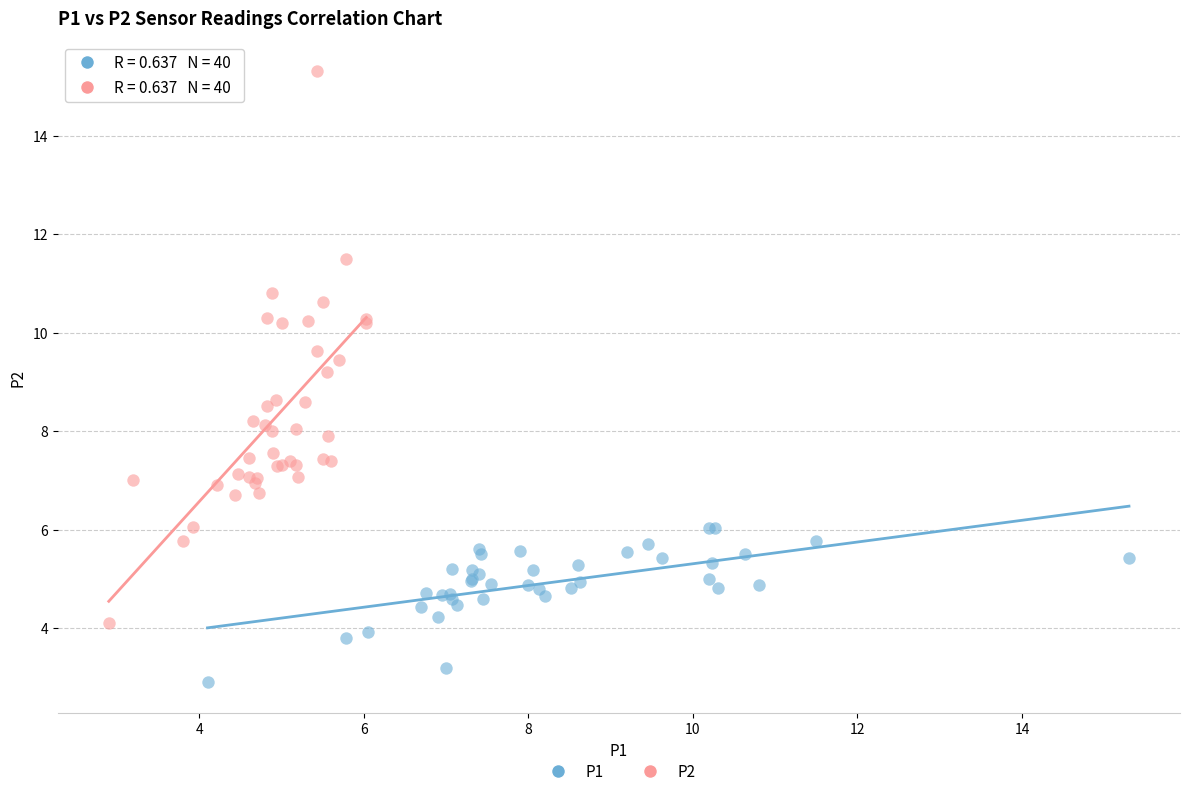

Which series has the widest spread of Y values?

P2